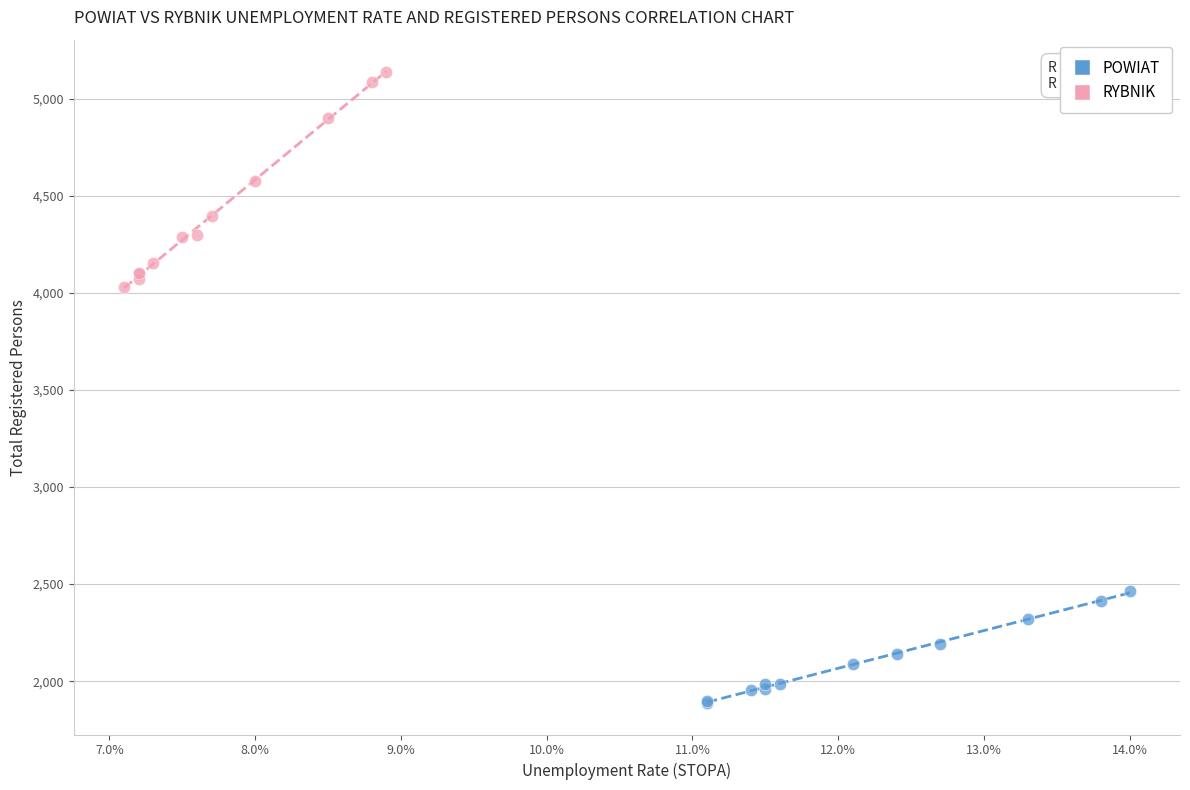

Which series has the largest Y range (max minus min)?

RYBNIK